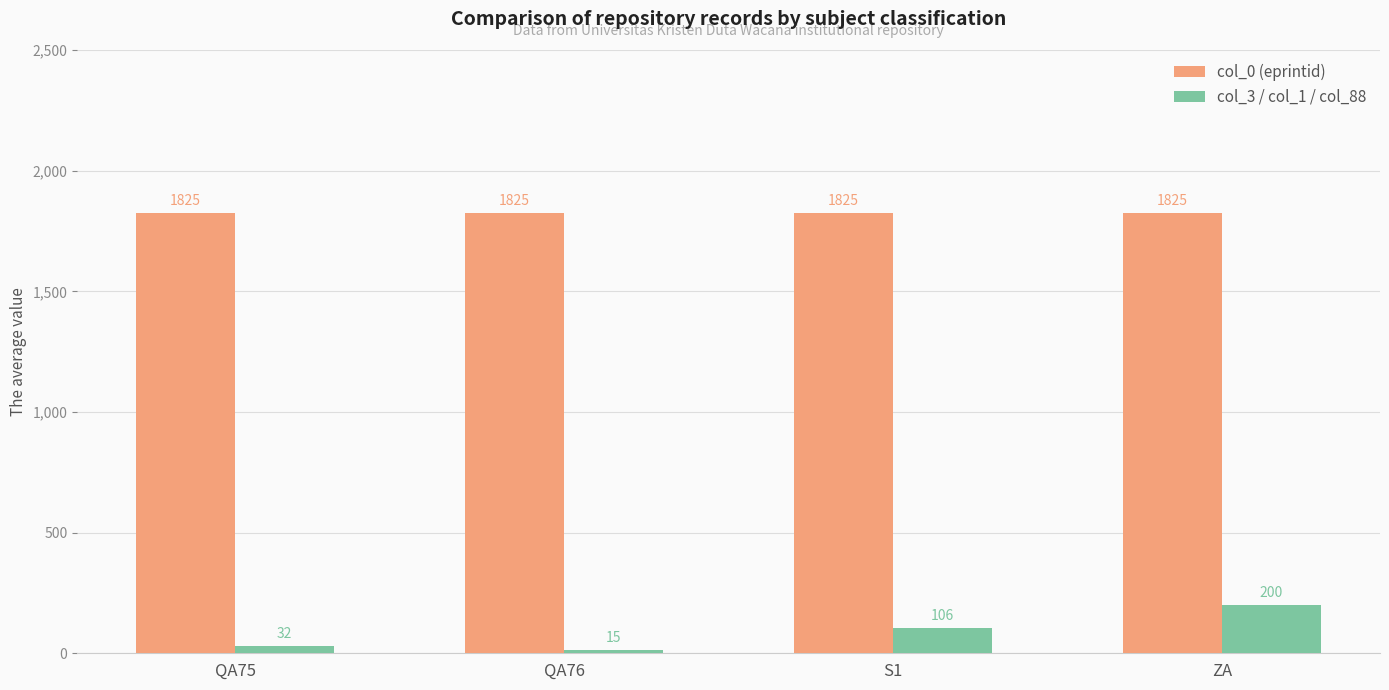

At how many categories does at least one series exceed 1206?

4